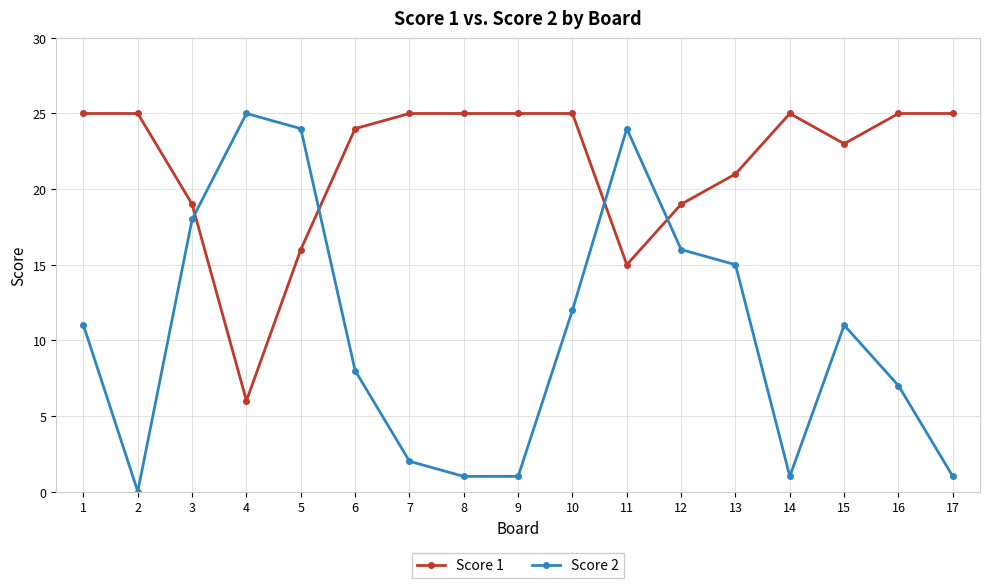

True or false: Score 1 and Score 2 intersect in this chart.

True